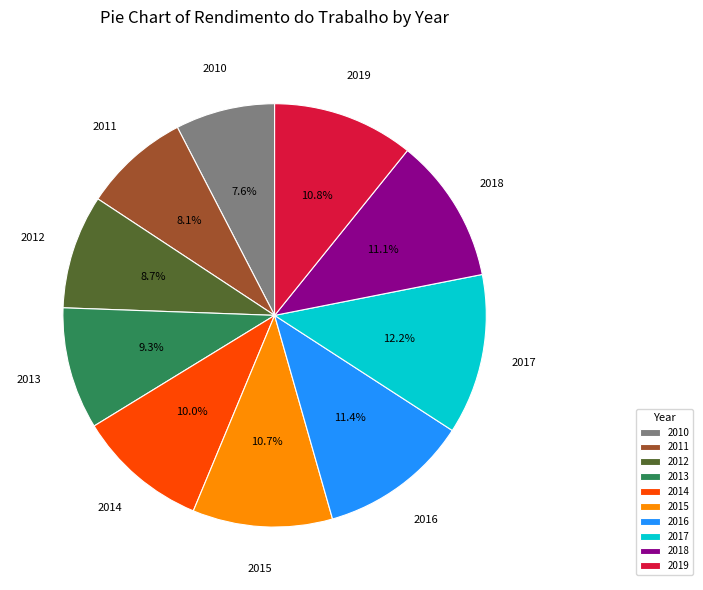

The 2017 slice represents 12% of the pie. True or false?

True